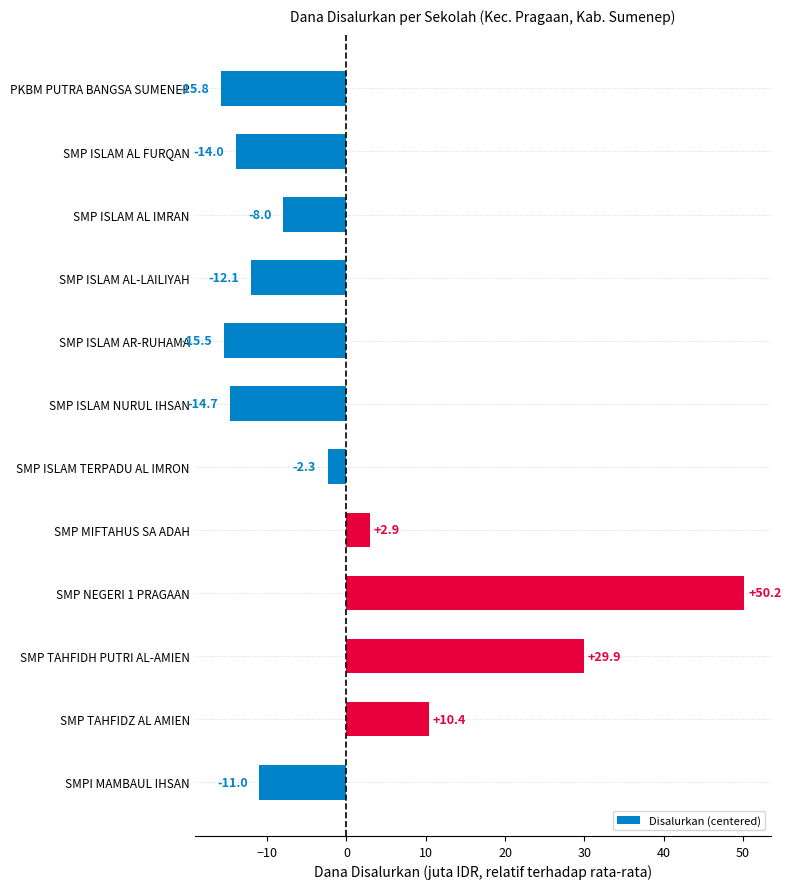

Is it true that the value at SMP ISLAM AR-RUHAMA is -20.4?

False